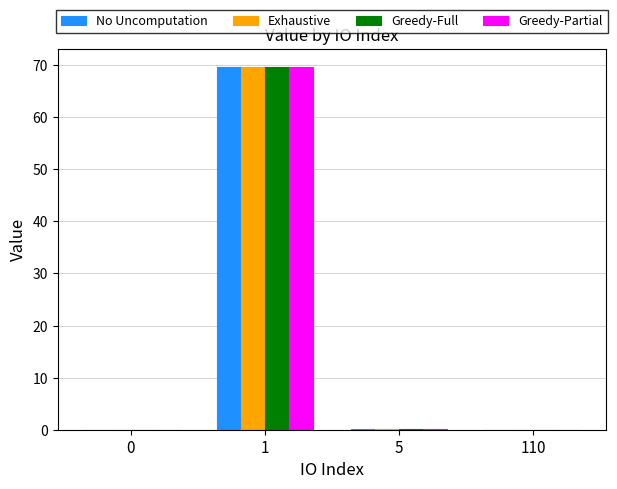

What is the sum of the No Uncomputation values at 1 and 110?

69.6